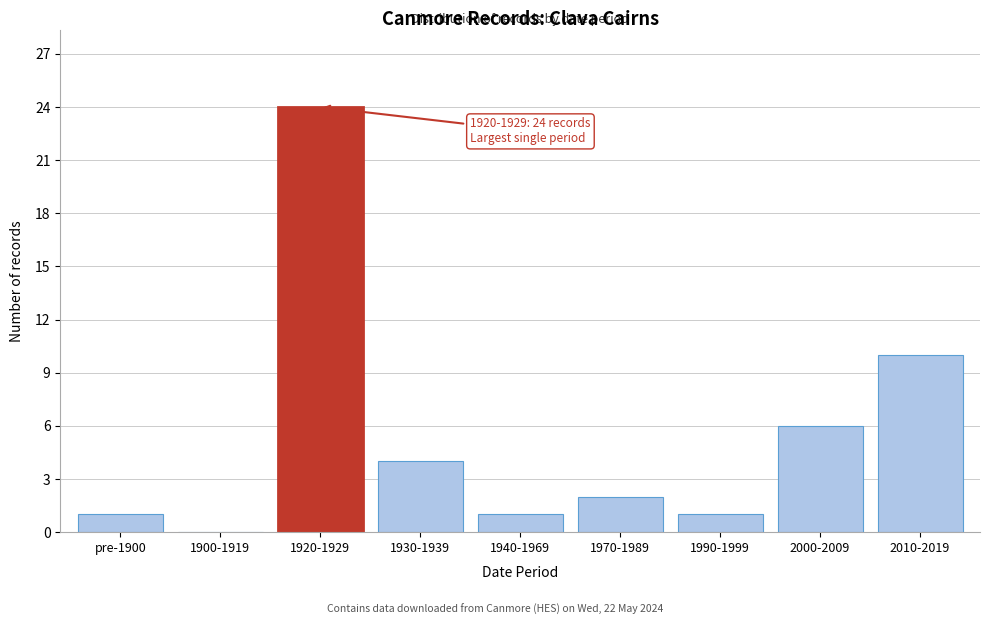

Reading right to left, what are all the values shown in this chart?

2010-2019=10	2000-2009=6	1990-1999=1	1970-1989=2	1940-1969=1	1930-1939=4	1920-1929=24	1900-1919=0	pre-1900=1